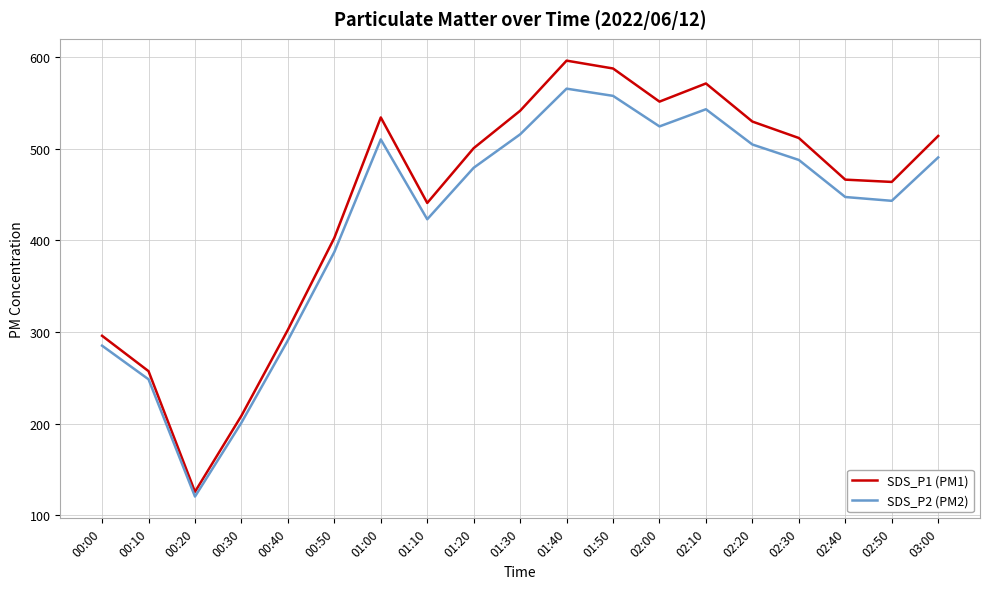

At 02:30, list the series in order from smallest to largest.

SDS_P2 (PM2), SDS_P1 (PM1)